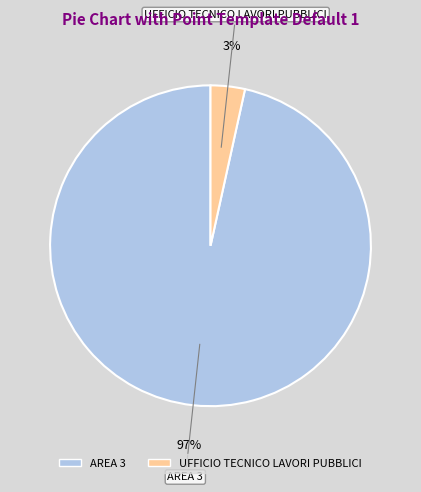

Does any single category account for the majority?

Yes